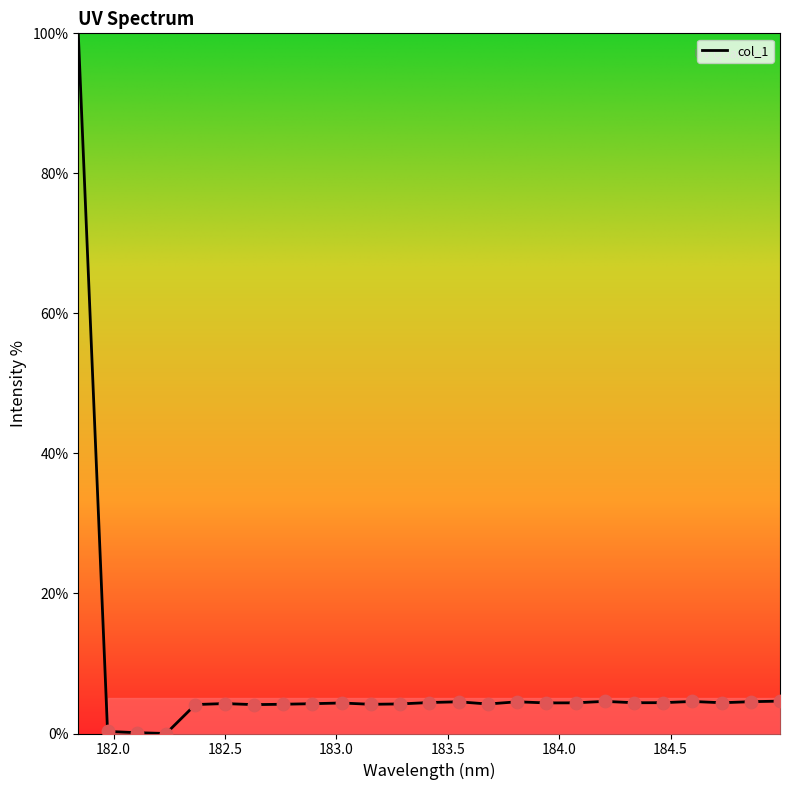

What is the maximum value shown in the chart?

100.0